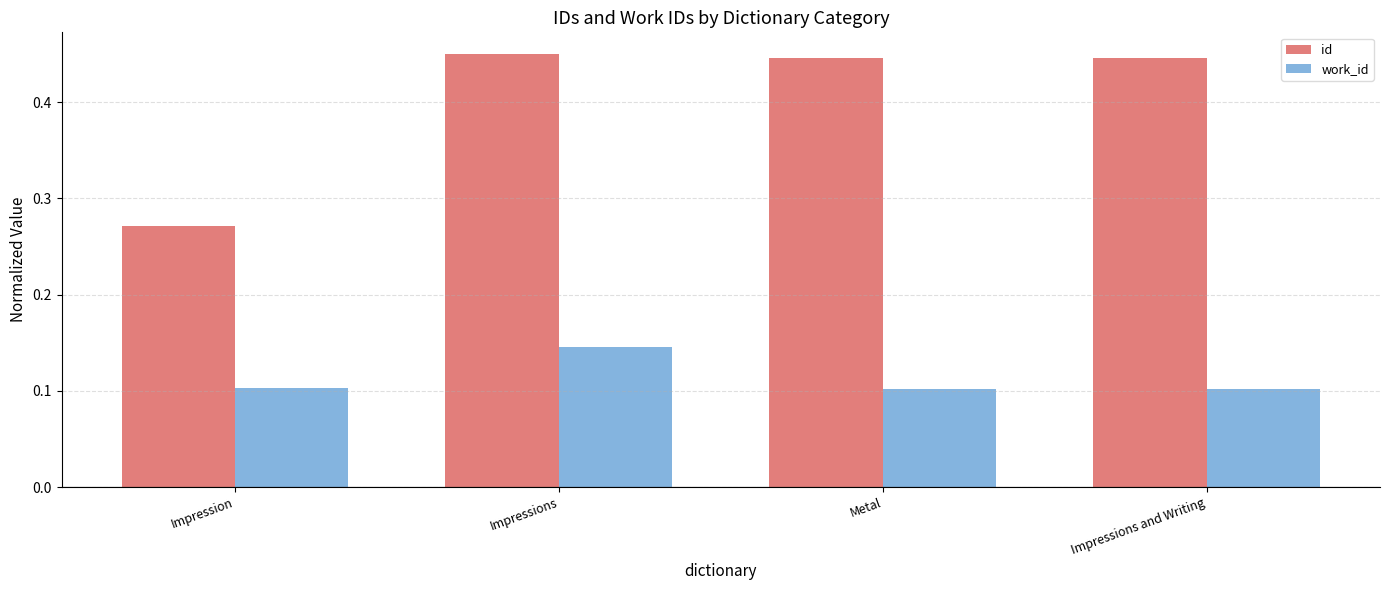

What is the label of the 4th bar from the right?

Impression